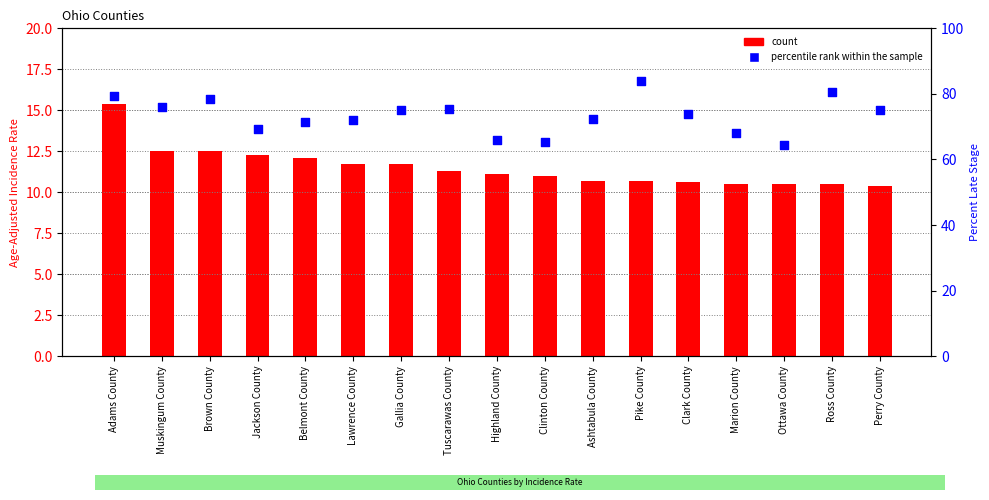

Which series contains the highest Y value?

percentile rank within the sample